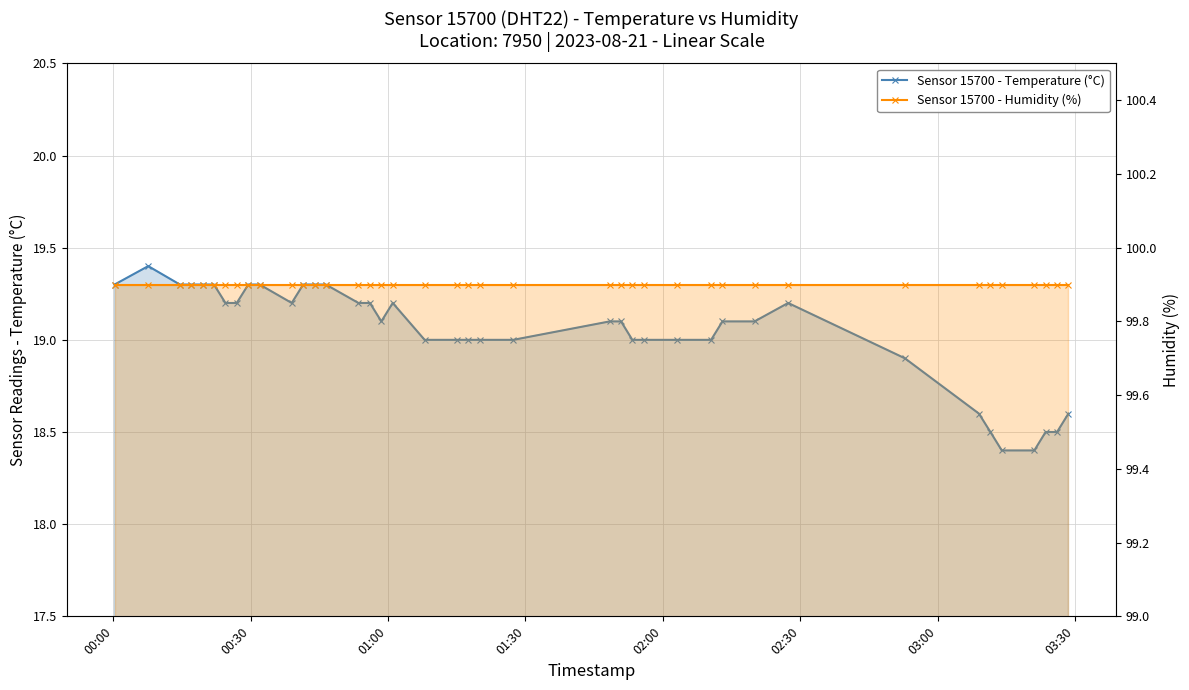

True or false: Sensor 15700 - Humidity (%) and Sensor 15700 - Temperature (°C) intersect in this chart.

False